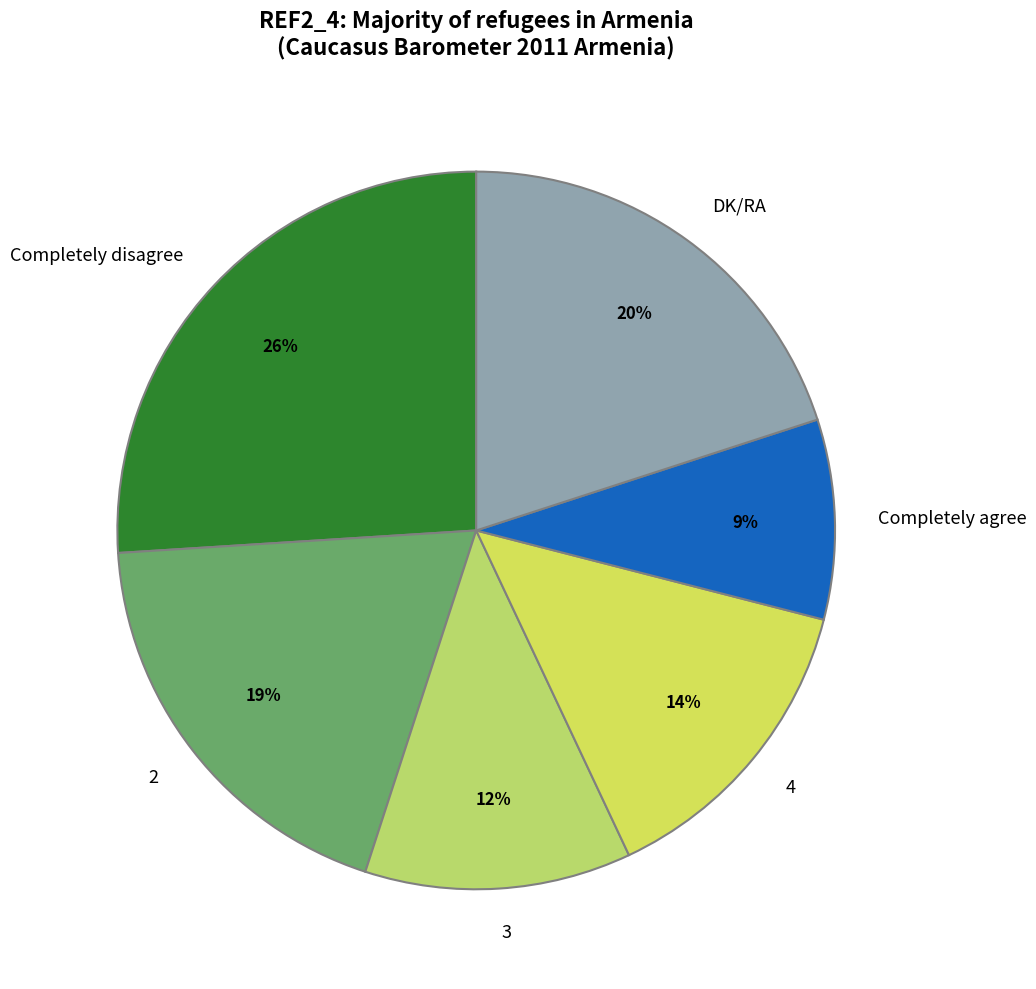

Which category has the smallest portion of the pie?

Completely agree